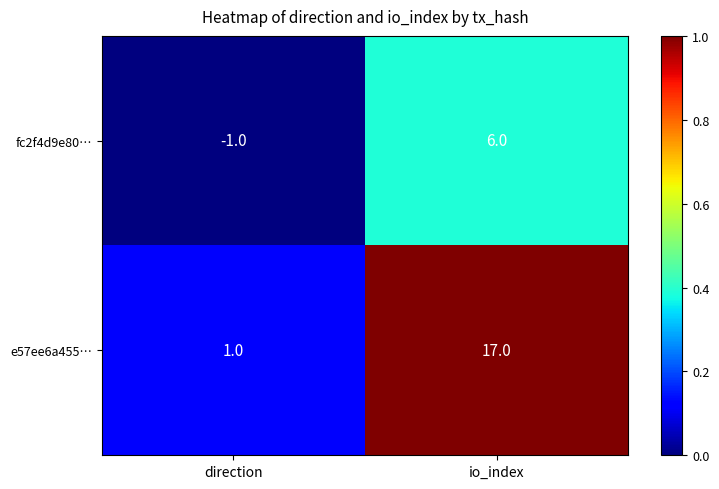

Which category has the lowest value in the e57ee6a455… series?

direction